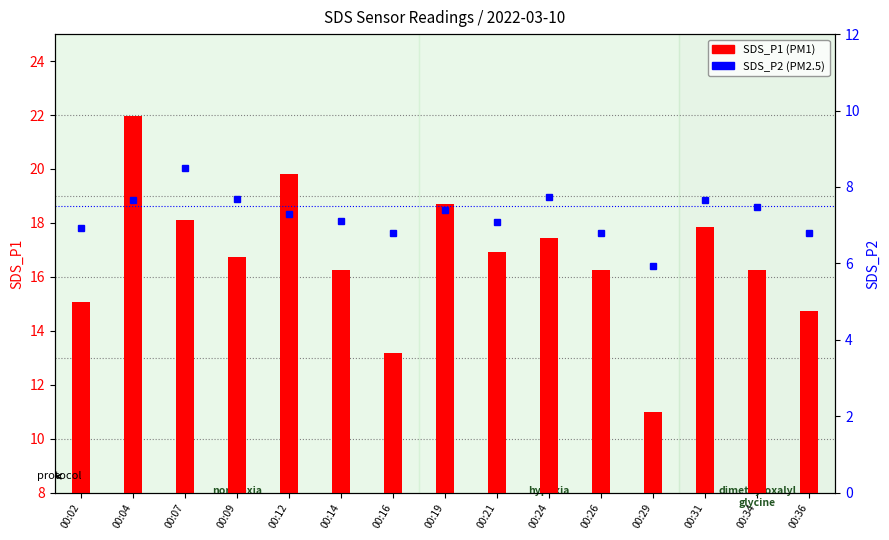

What is the value of the SDS_P1 (PM1) bar at the 2nd from the left?

21.9